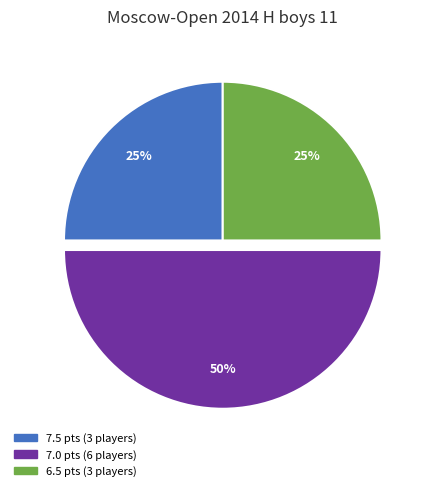

To the nearest percent, what is the average slice percentage?

33%